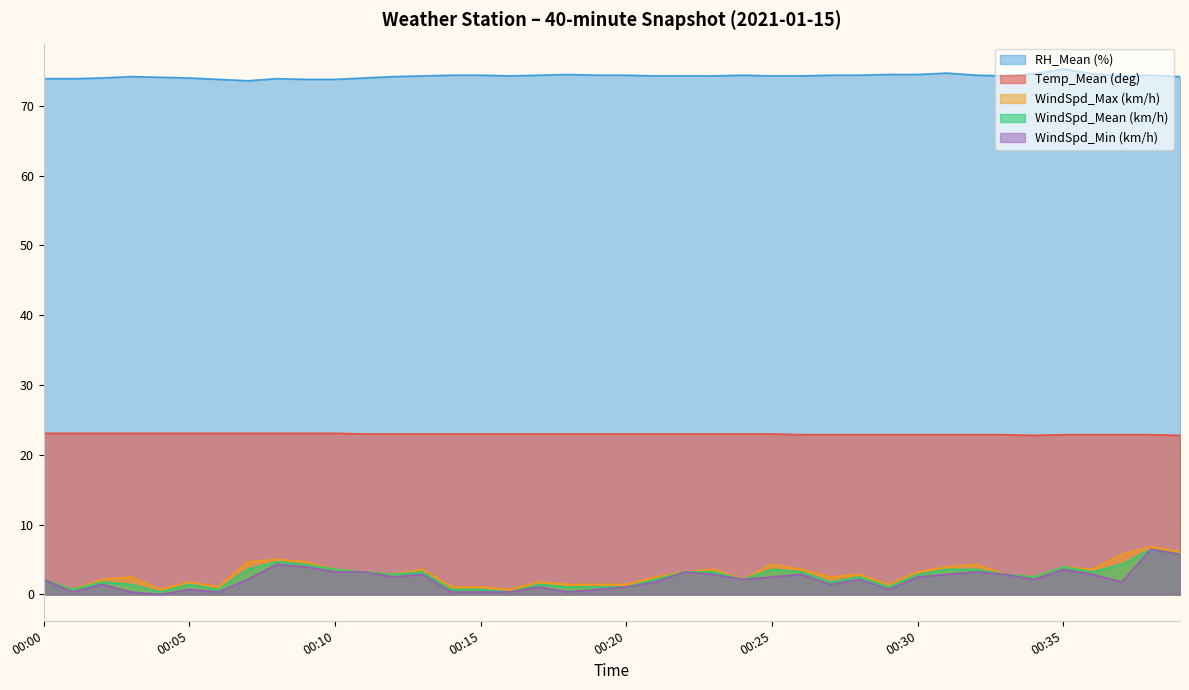

At how many categories does at least one series exceed 44?

40